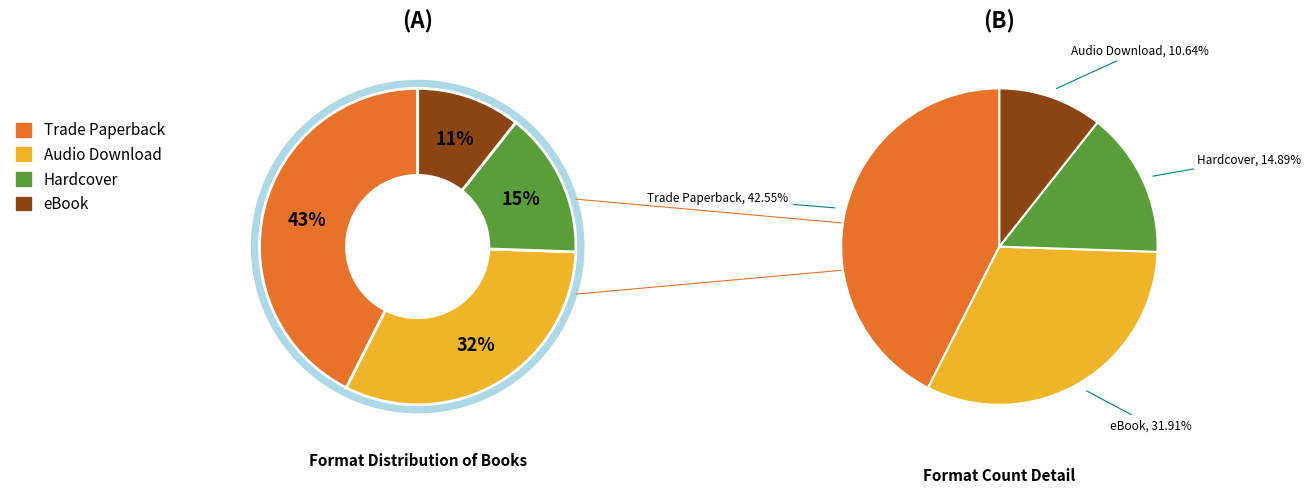

Between Audio Download and eBook, which is larger?

eBook